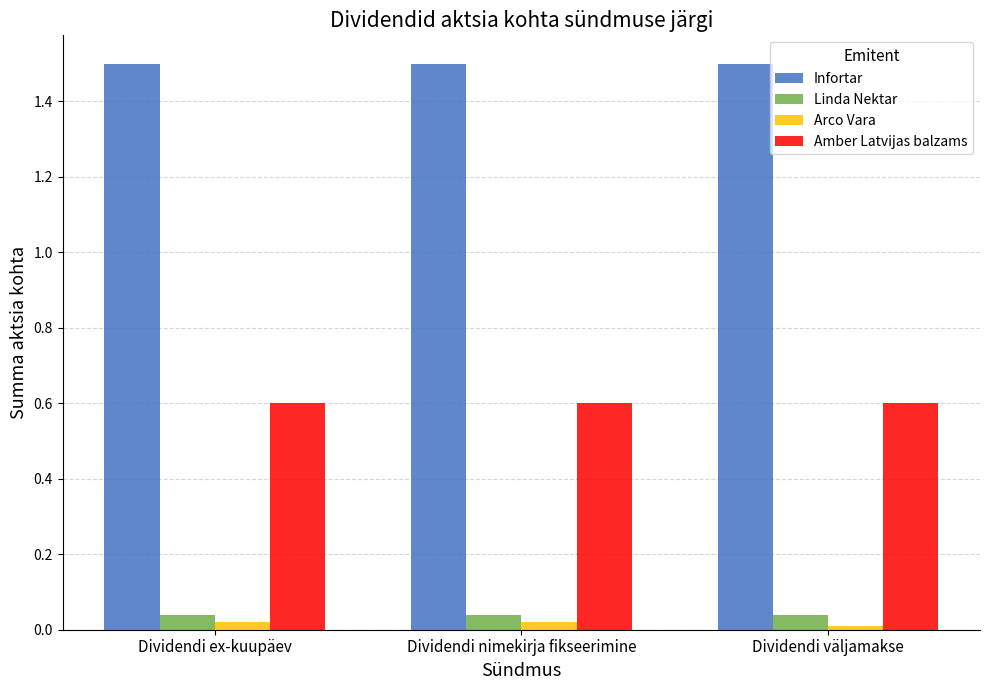

What is the average value of the Infortar series?

1.5